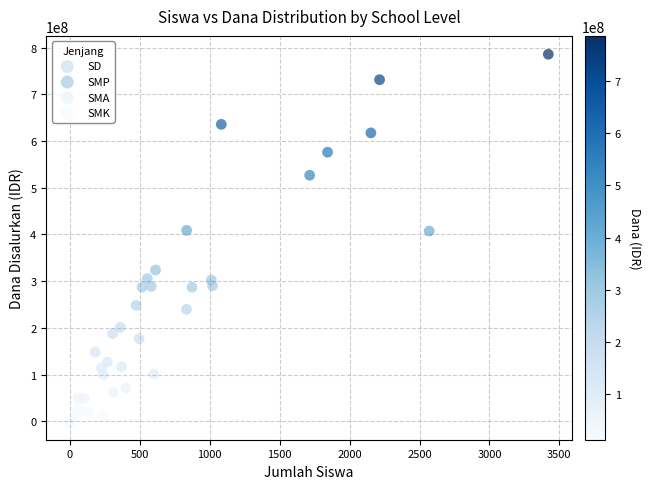

What are all the series names shown in the legend?

SD, SMP, SMA, SMK